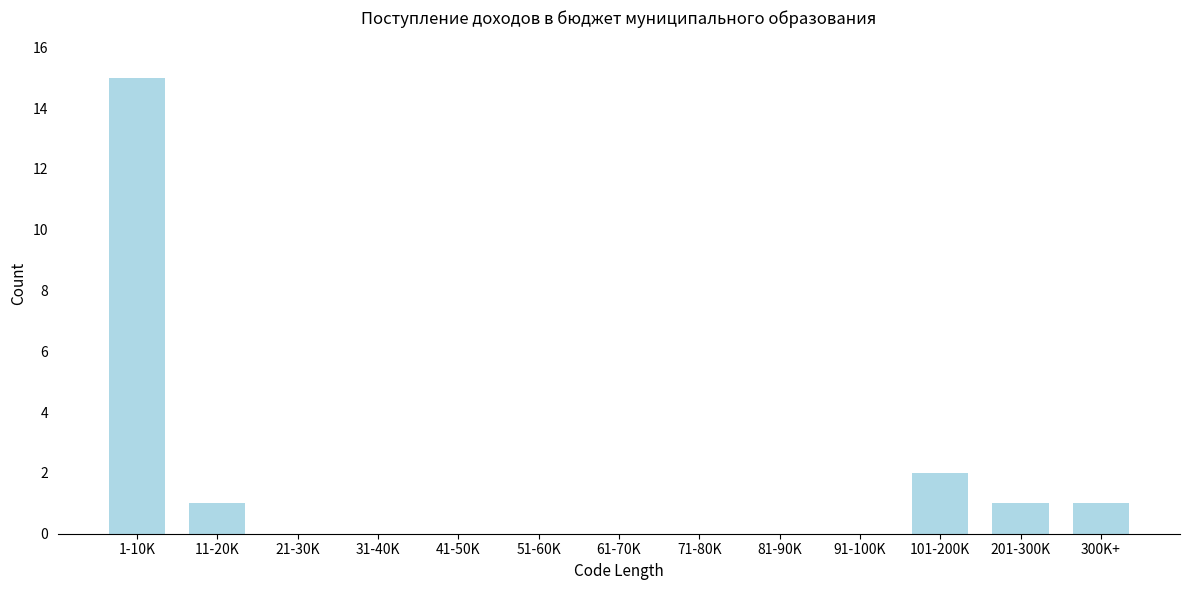

Reading right to left, what are all the values shown in this chart?

300K+=1	201-300K=1	101-200K=2	91-100K=0	81-90K=0	71-80K=0	61-70K=0	51-60K=0	41-50K=0	31-40K=0	21-30K=0	11-20K=1	1-10K=15